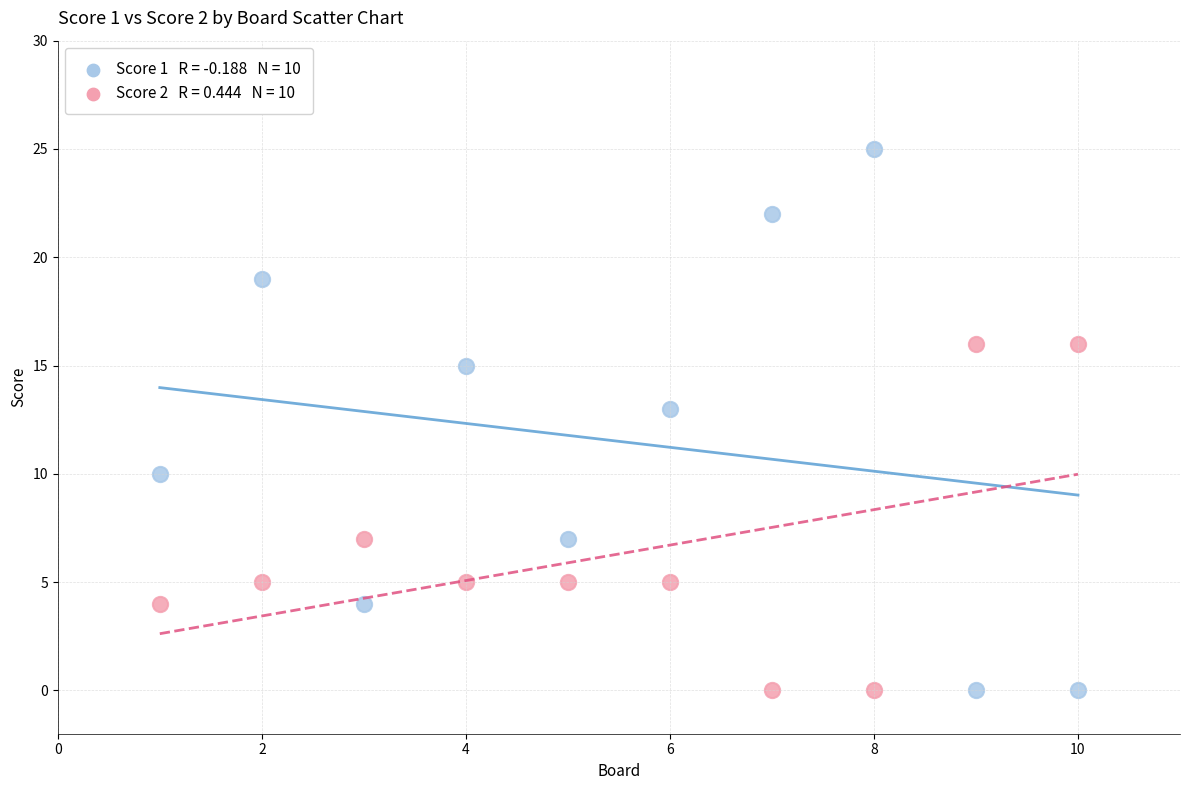

Across all series, what Y value is closest to 12?

13